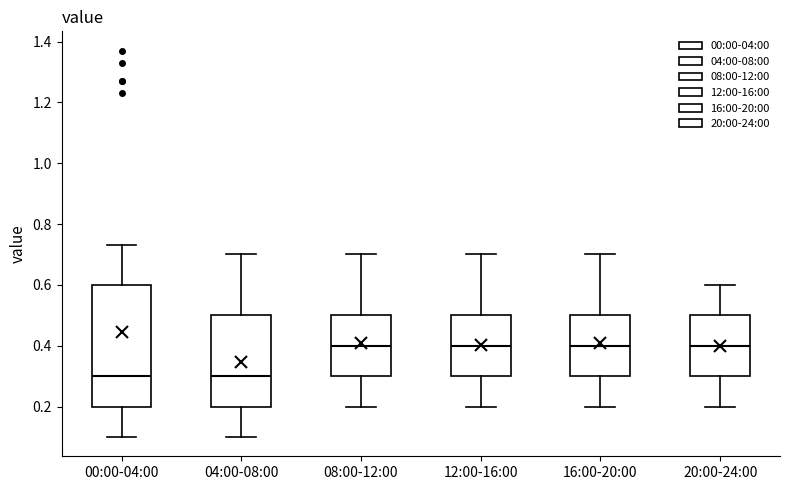

Reading left to right, read every box against the y-axis: the position of its median line, the range the box covers, and the ends of its whiskers. The values are not printed on the chart, so give them approximately, as read against the axis.

00:00-04:00: median 0.30, box 0.20 to 0.60, whiskers 0.10 to 0.74
04:00-08:00: median 0.30, box 0.20 to 0.50, whiskers 0.10 to 0.70
08:00-12:00: median 0.40, box 0.30 to 0.50, whiskers 0.20 to 0.70
12:00-16:00: median 0.40, box 0.30 to 0.50, whiskers 0.20 to 0.70
16:00-20:00: median 0.40, box 0.30 to 0.50, whiskers 0.20 to 0.70
20:00-24:00: median 0.40, box 0.30 to 0.50, whiskers 0.20 to 0.60